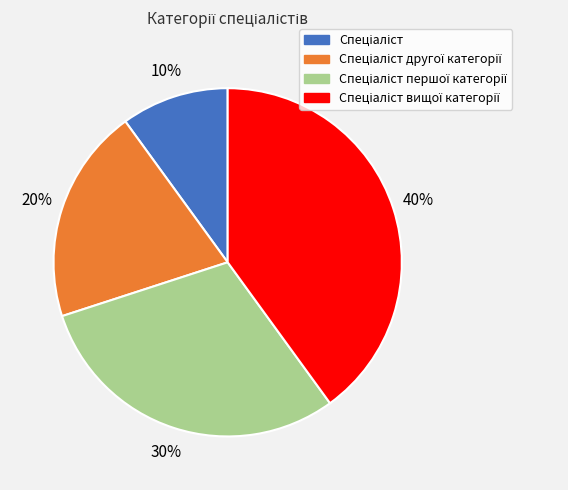

Does any single category account for the majority?

No